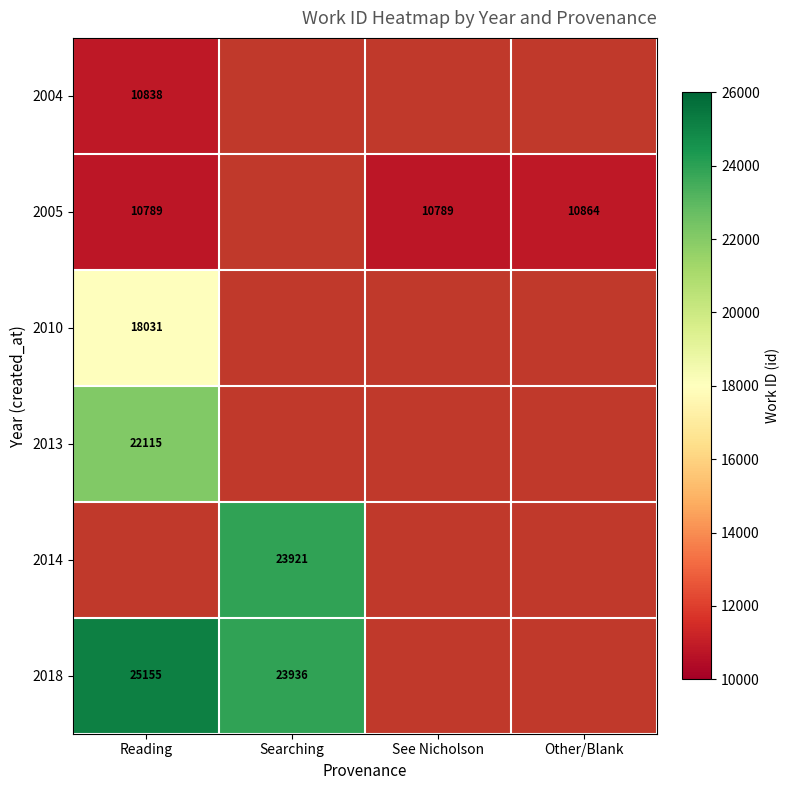

What is the lowest value of the 2010 series?

18031.0